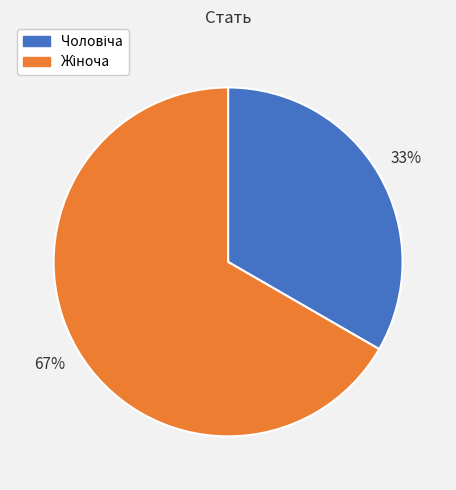

To the nearest percent, what is the average slice percentage?

50%